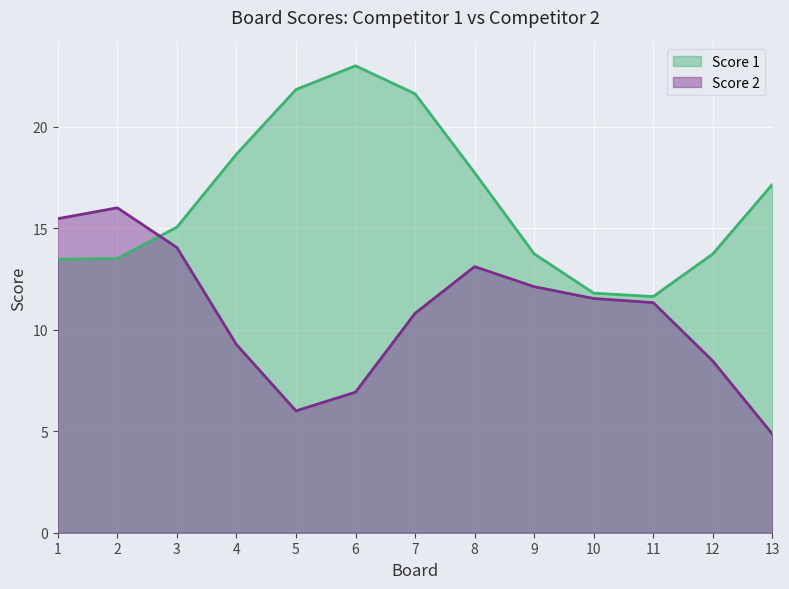

Between 12 and 9, which is larger?

9